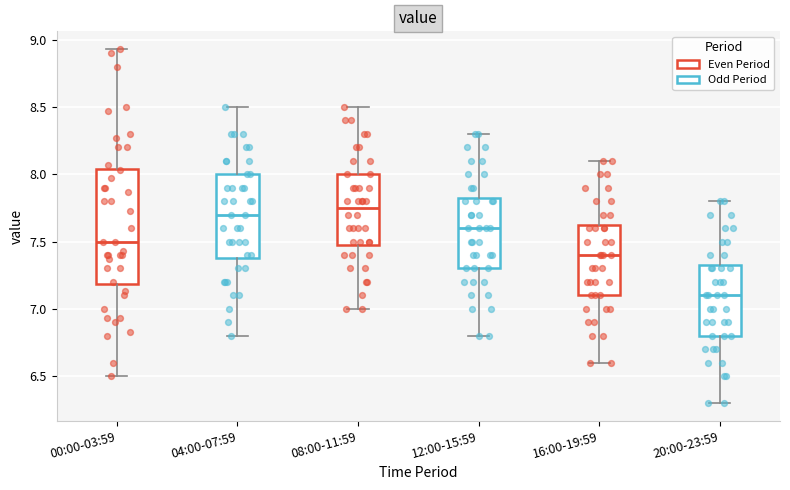

Reading left to right, transcribe this box plot: for each box, give where its median line is, the range the box spans, and where its two whiskers end, as read against the y-axis. The values are not printed on the chart, so give them approximately, as read against the axis.

00:00-03:59: median 7.50, box 7.20 to 8.05, whiskers 6.50 to 8.95
04:00-07:59: median 7.70, box 7.40 to 8.00, whiskers 6.80 to 8.50
08:00-11:59: median 7.75, box 7.50 to 8.00, whiskers 7.00 to 8.50
12:00-15:59: median 7.60, box 7.30 to 7.85, whiskers 6.80 to 8.30
16:00-19:59: median 7.40, box 7.10 to 7.65, whiskers 6.60 to 8.10
20:00-23:59: median 7.10, box 6.80 to 7.35, whiskers 6.30 to 7.80